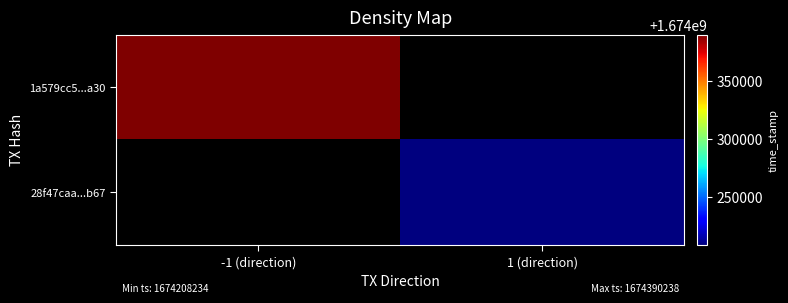

What is the minimum value for 1a579cc5...a30?

1674390238.0